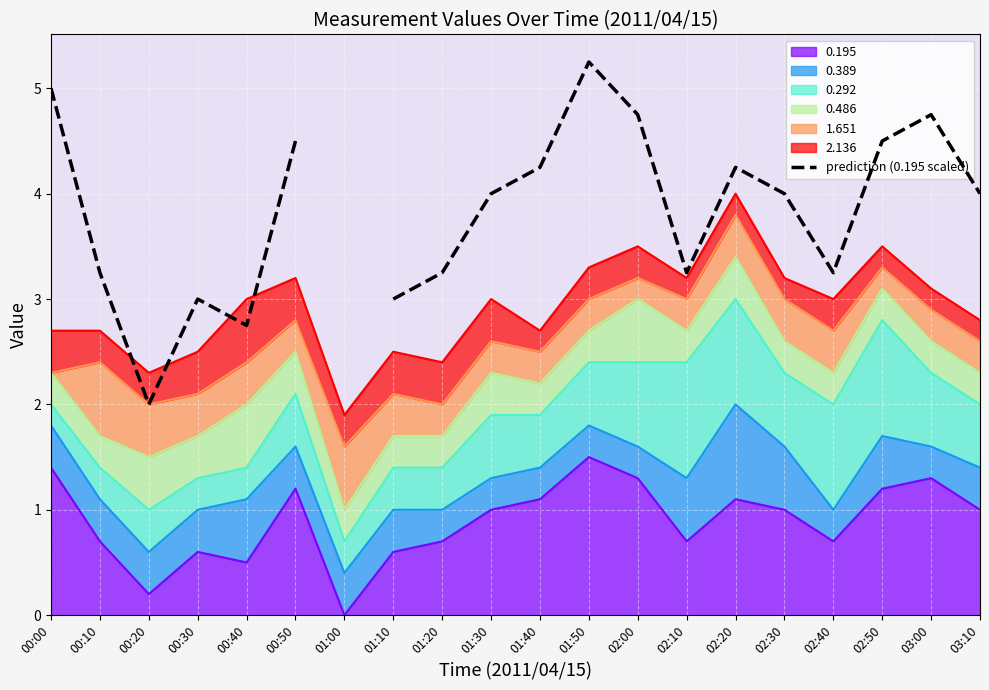

How many points are higher than both their immediate neighbors (excluding endpoints)?

4